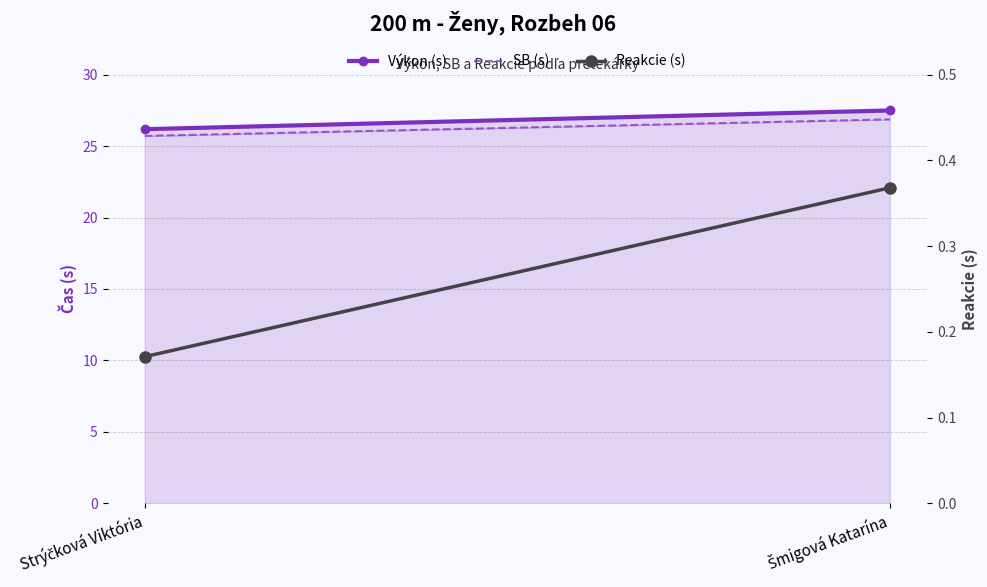

What position from the left is Šmigová Katarína?

2